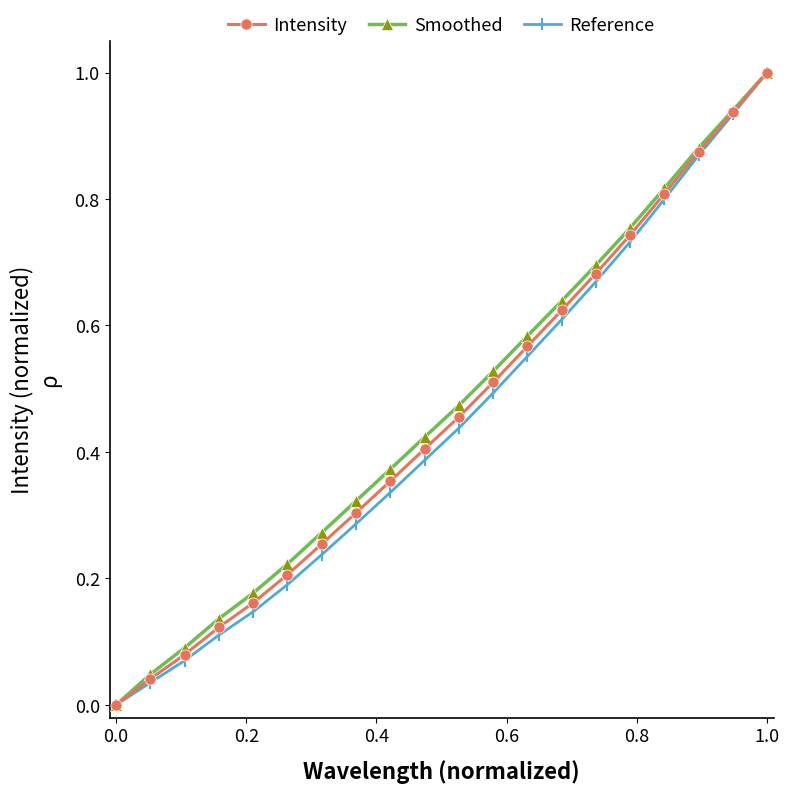

Rank the series by their average value, from lowest to highest.

Reference, Intensity, Smoothed